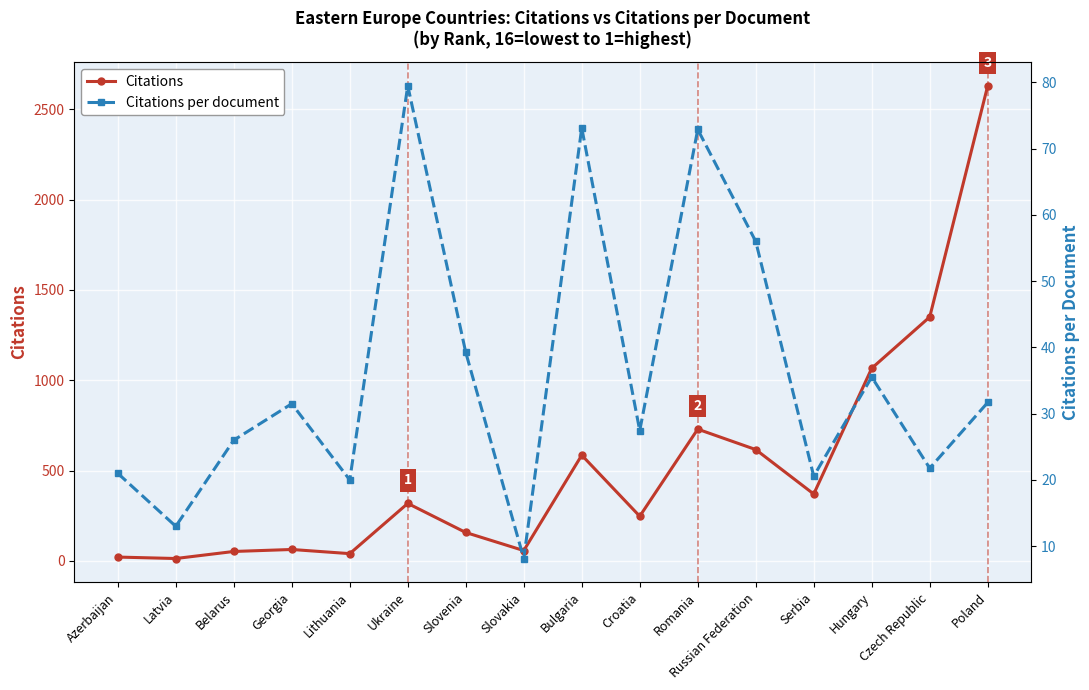

Rank the series at Russian Federation from highest to lowest value.

Citations, Citations per document